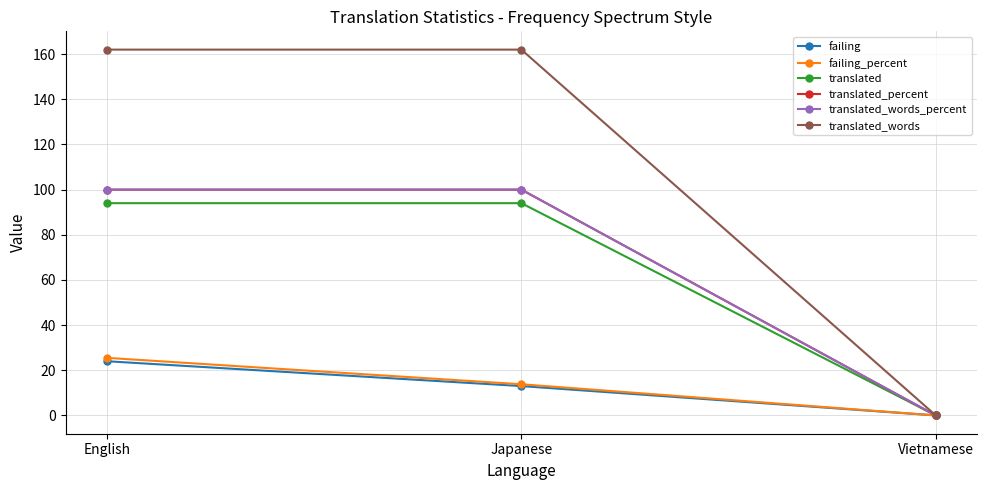

What is the average value of the translated_percent series?

66.7